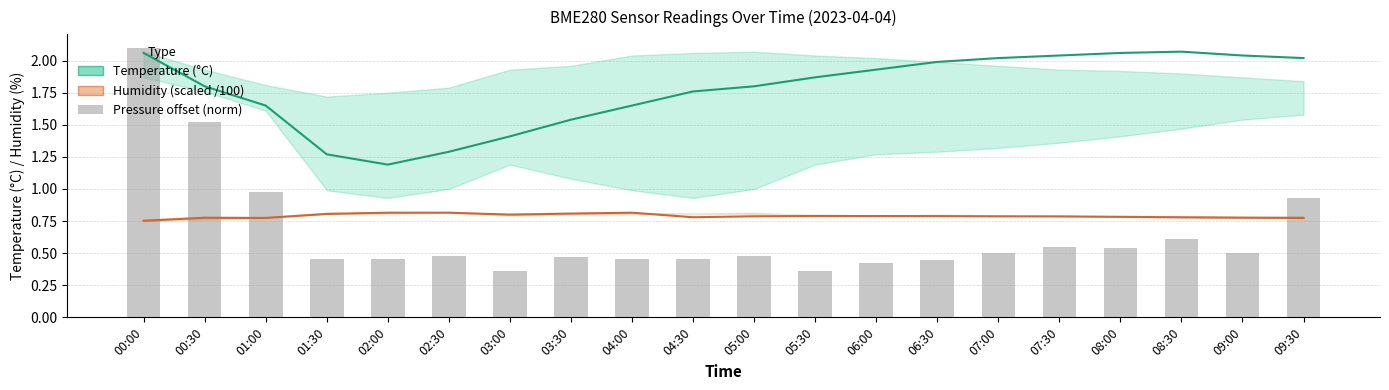

What is the highest value of the Temperature (°C) series?

2.1